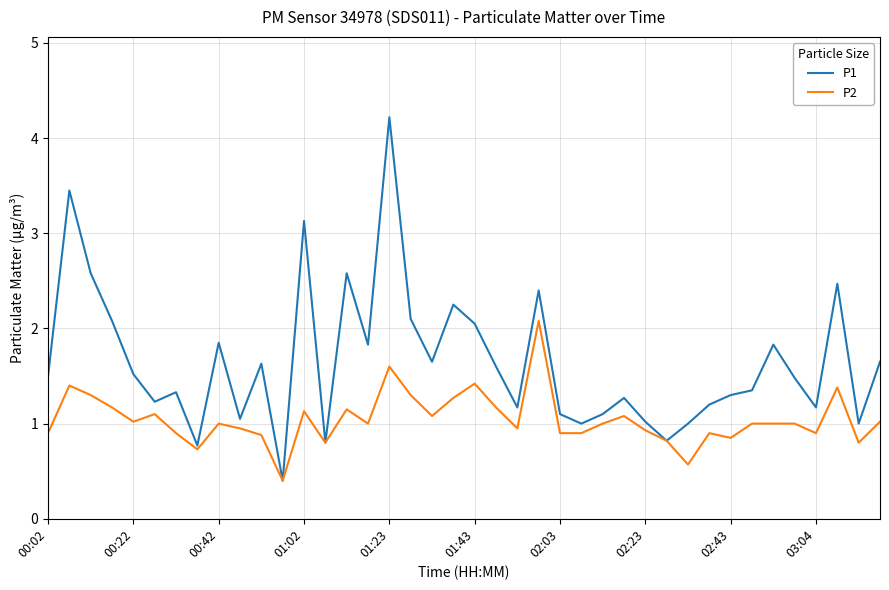

At how many categories does at least one series exceed 0?

40